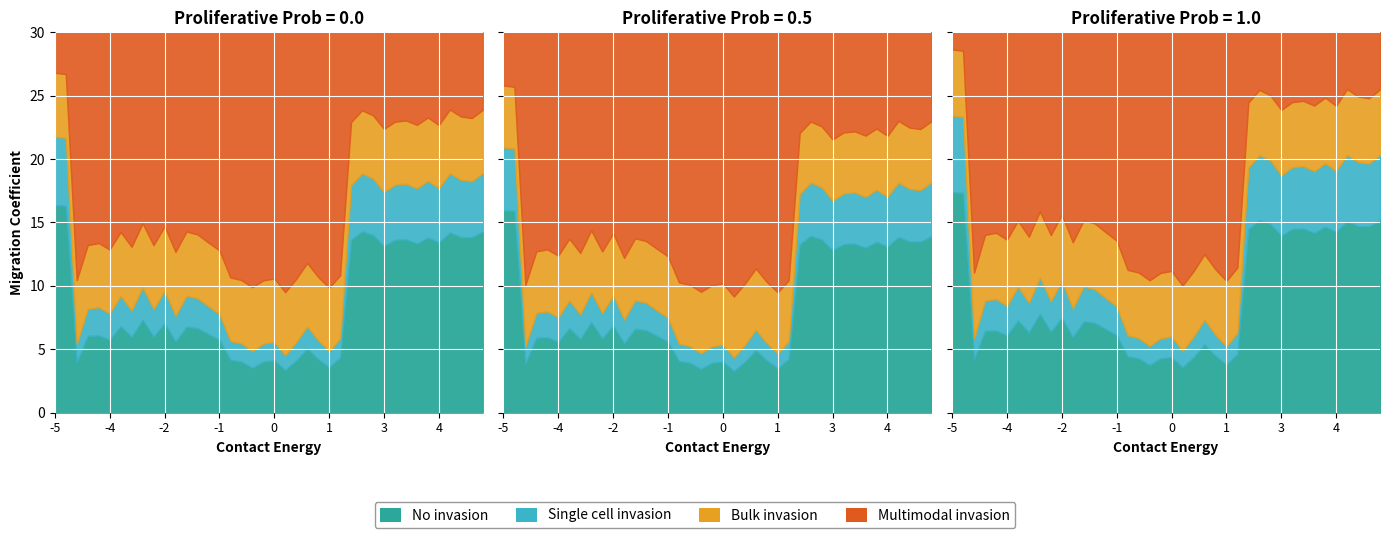

Does the chart display data point markers on the line(s)?

No